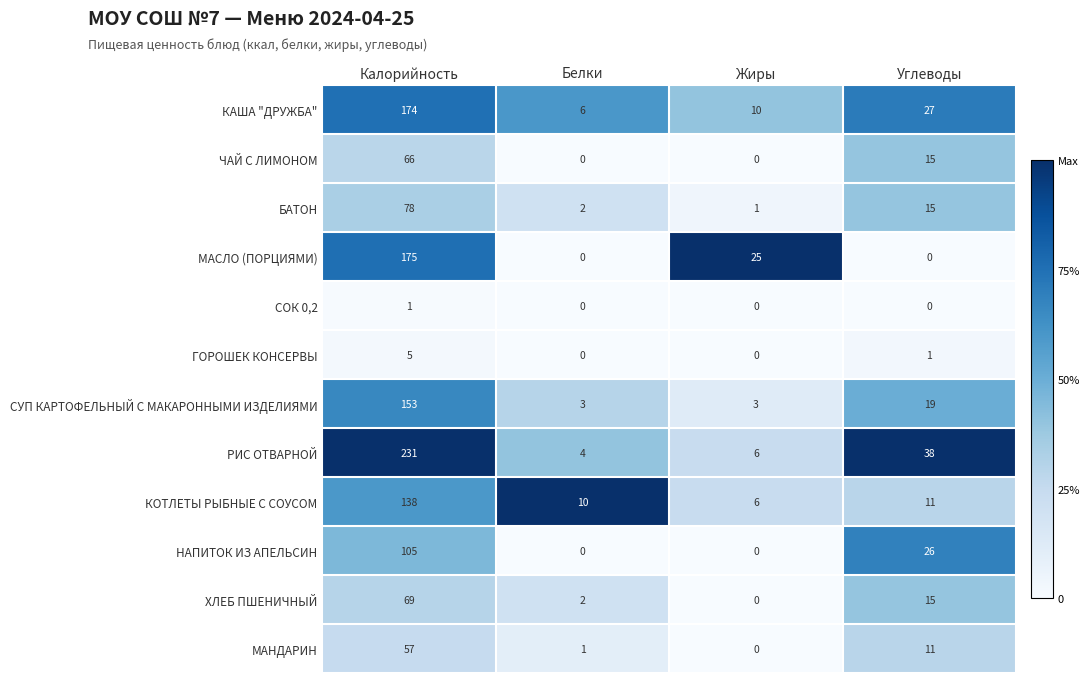

The value of БАТОН at Калорийность is 129. True or false?

False